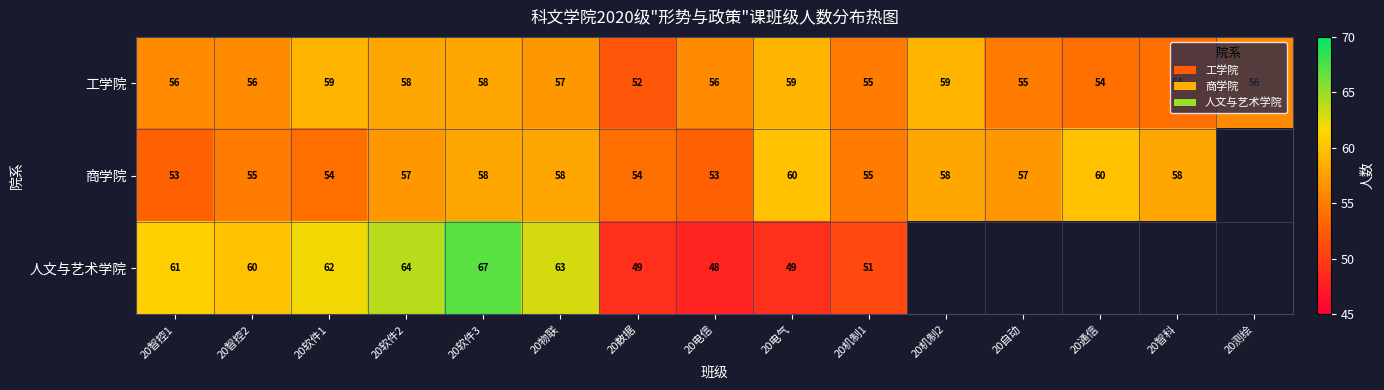

The value of 商学院 at 20软件1 is 54. True or false?

True